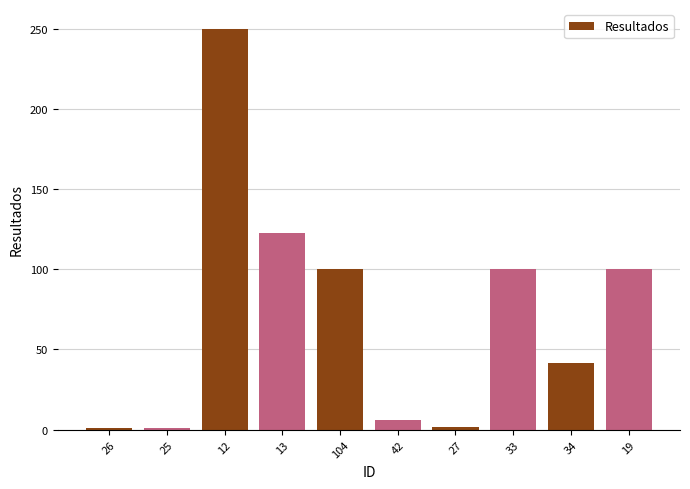

What is the approximate value at 13?

122.6